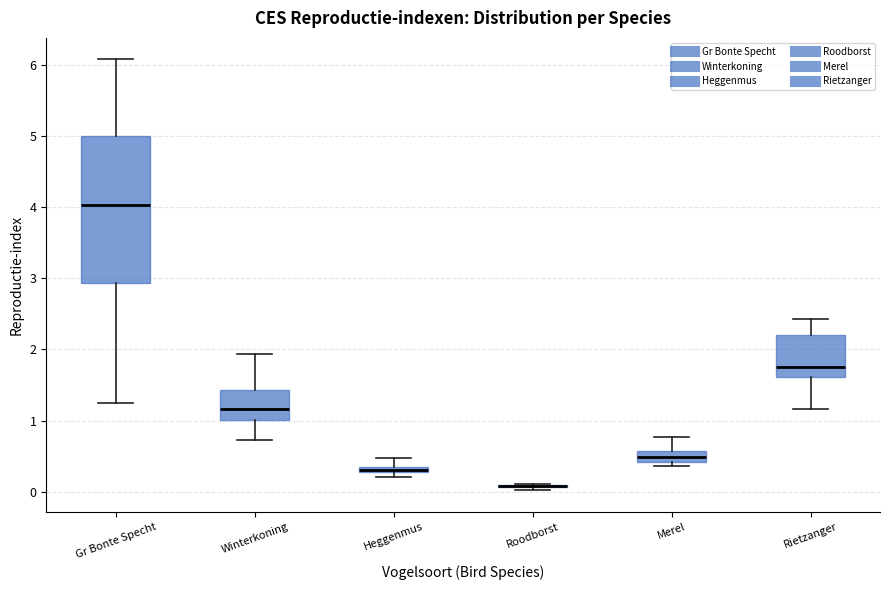

Comparing the boxes themselves (not the whiskers), which one is the tallest?

Gr Bonte Specht